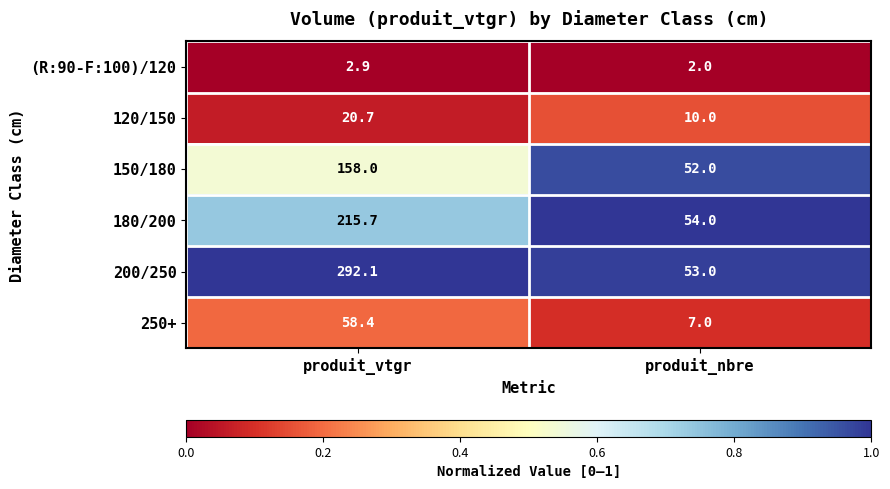

How many series are shown in this chart?

6